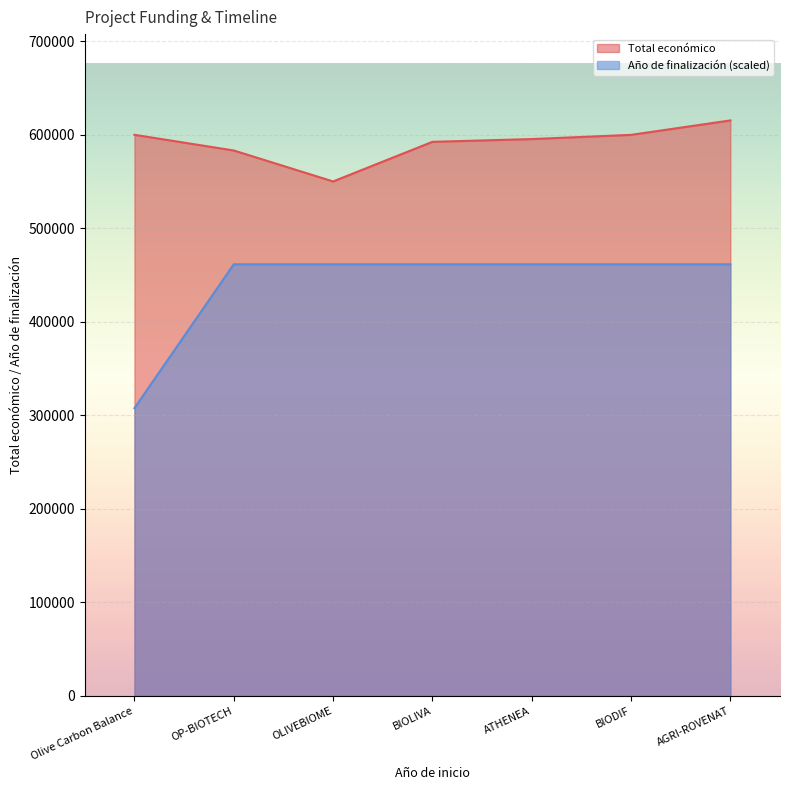

How many values in the Total económico series are below 595436?

3